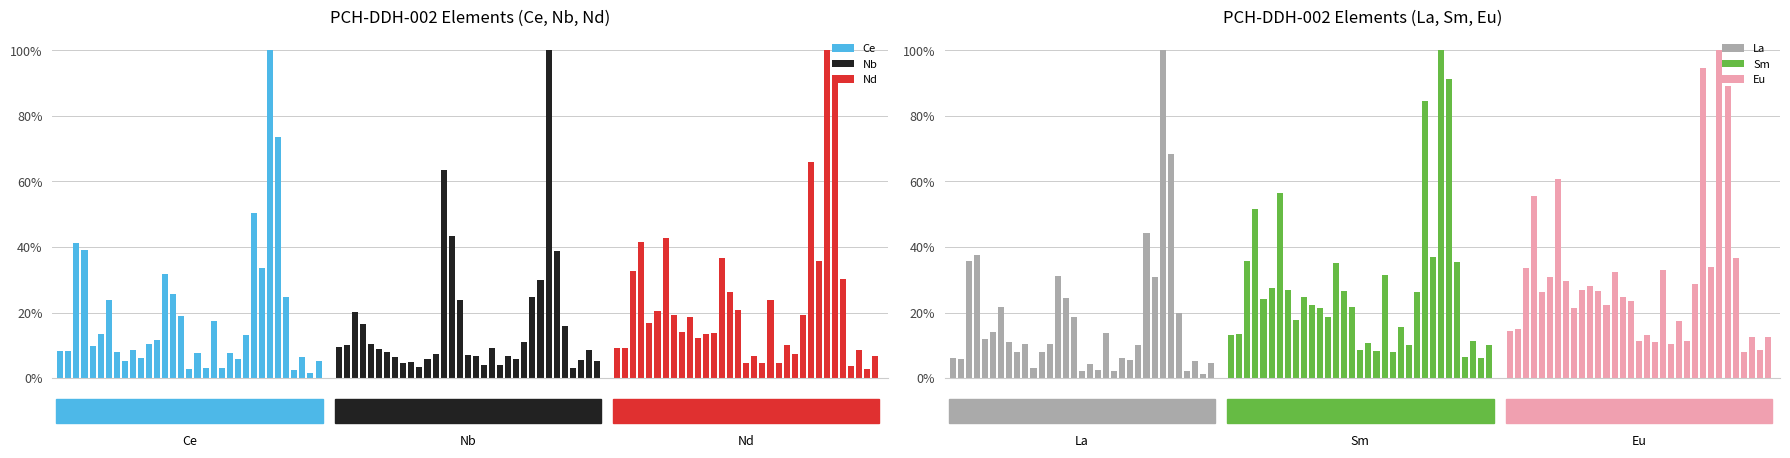

What is the difference between the second highest and minimum values in the Ce series?

71.9